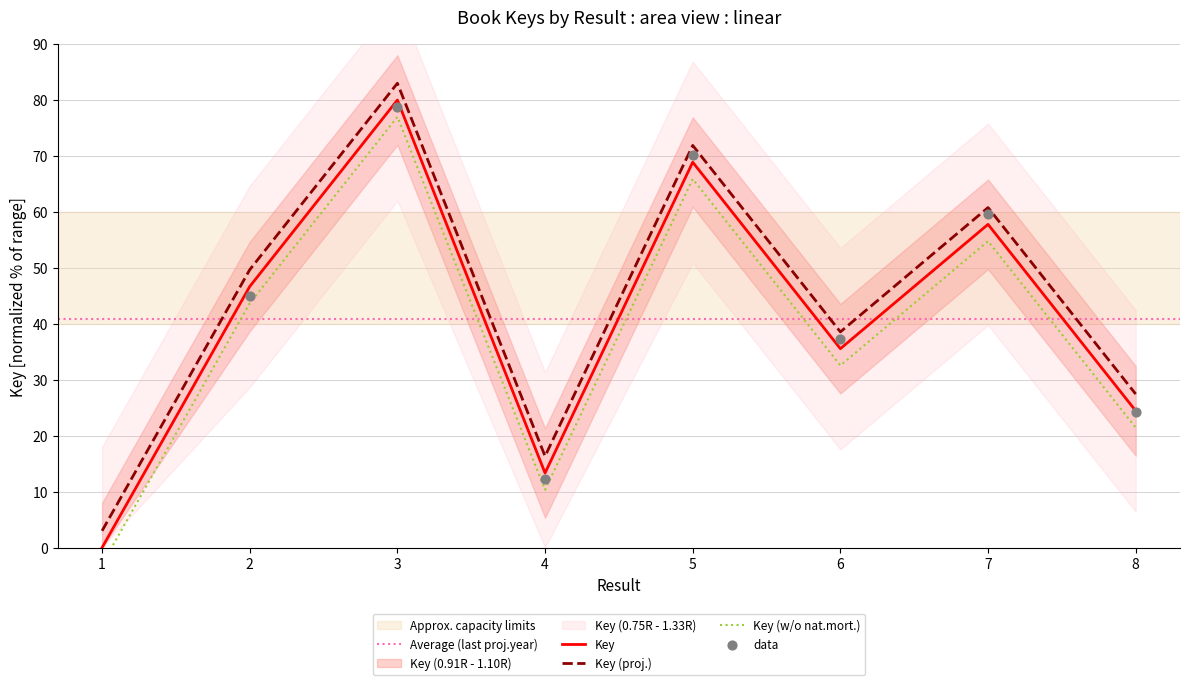

What is the change in value from 1 to 4?

+13.3